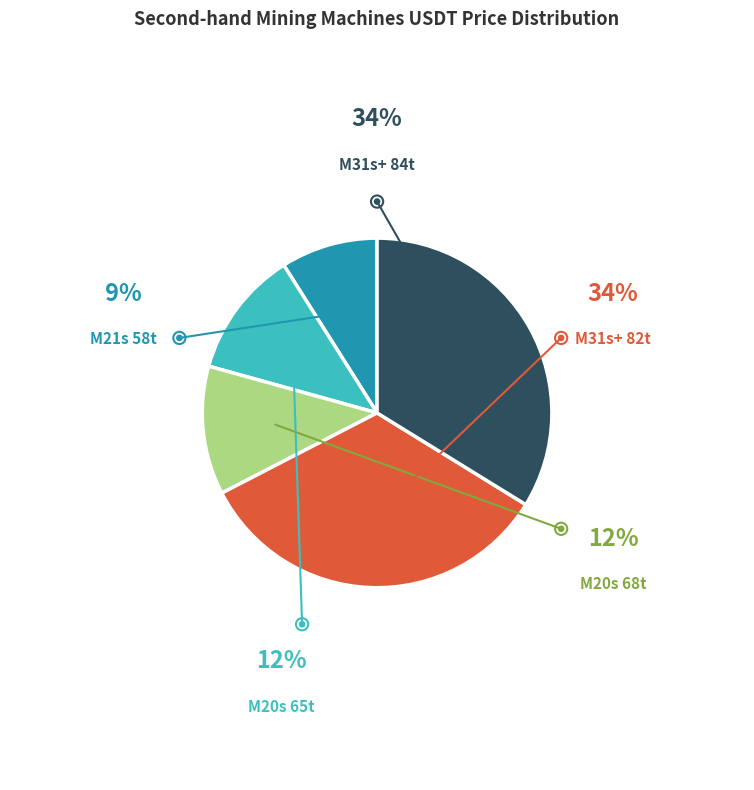

Does any single category account for the majority?

No